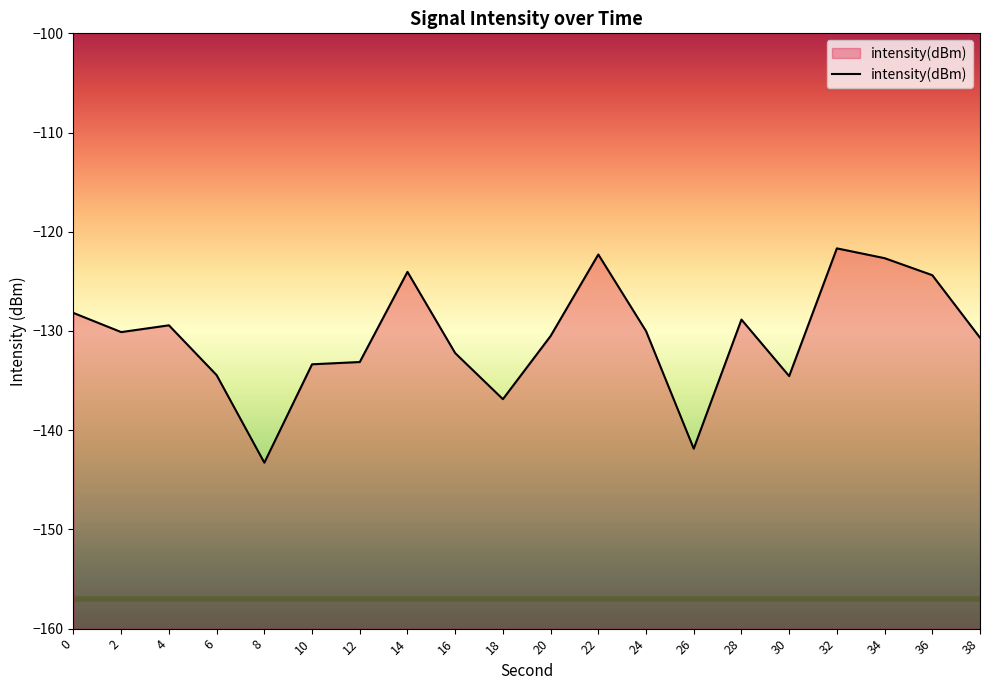

Read the value at 8.

-143.3